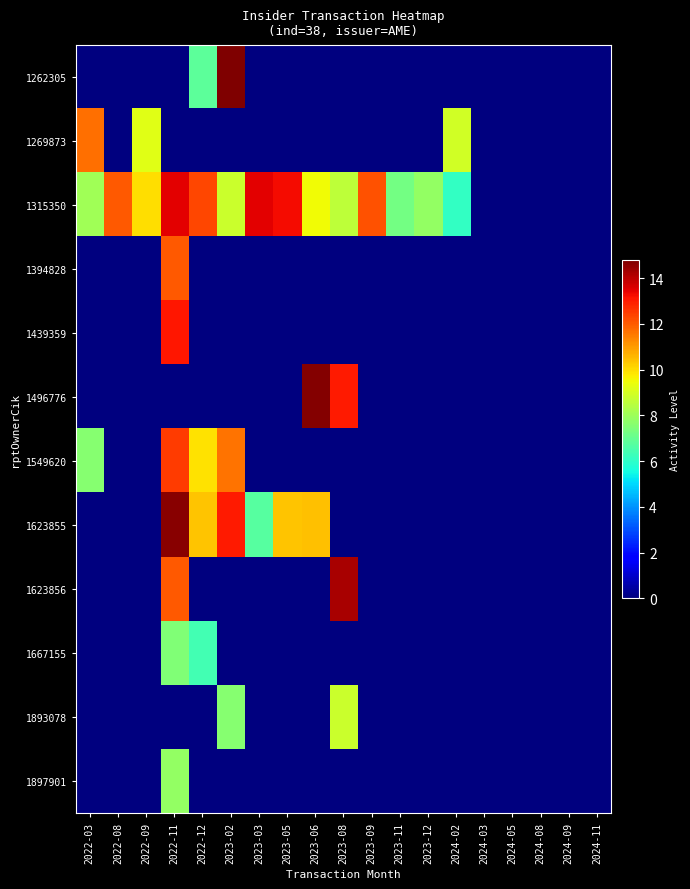

Rank the series at 2022-03 from highest to lowest value.

1269873, 1315350, 1549620, 1262305, 1394828, 1439359, 1496776, 1623855, 1623856, 1667155, 1893078, 1897901